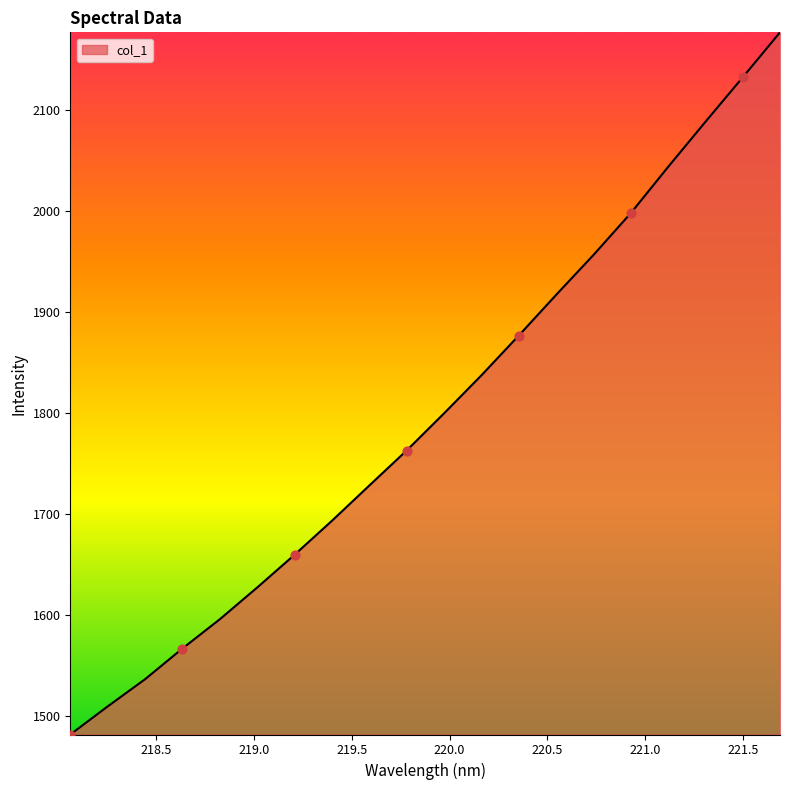

What is the greatest value displayed?

2177.3